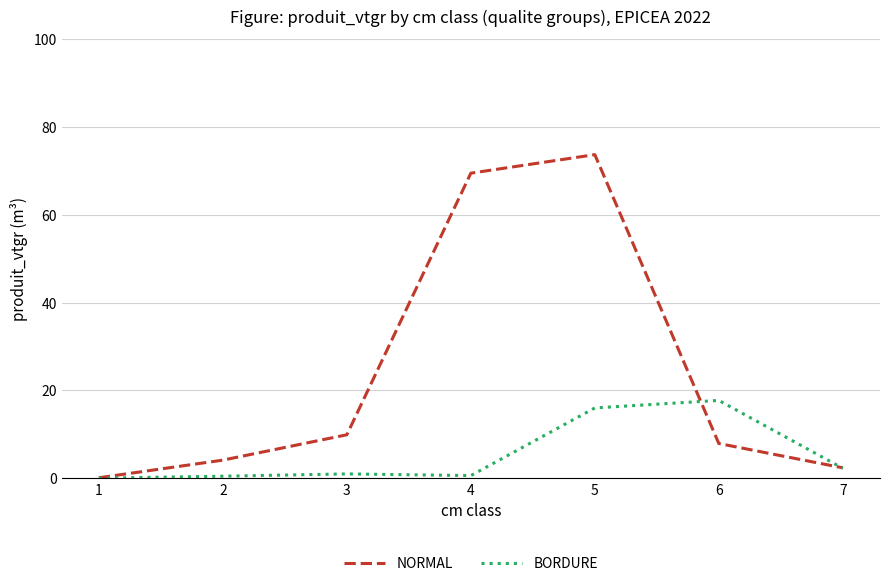

How many lines are shown in the chart?

2